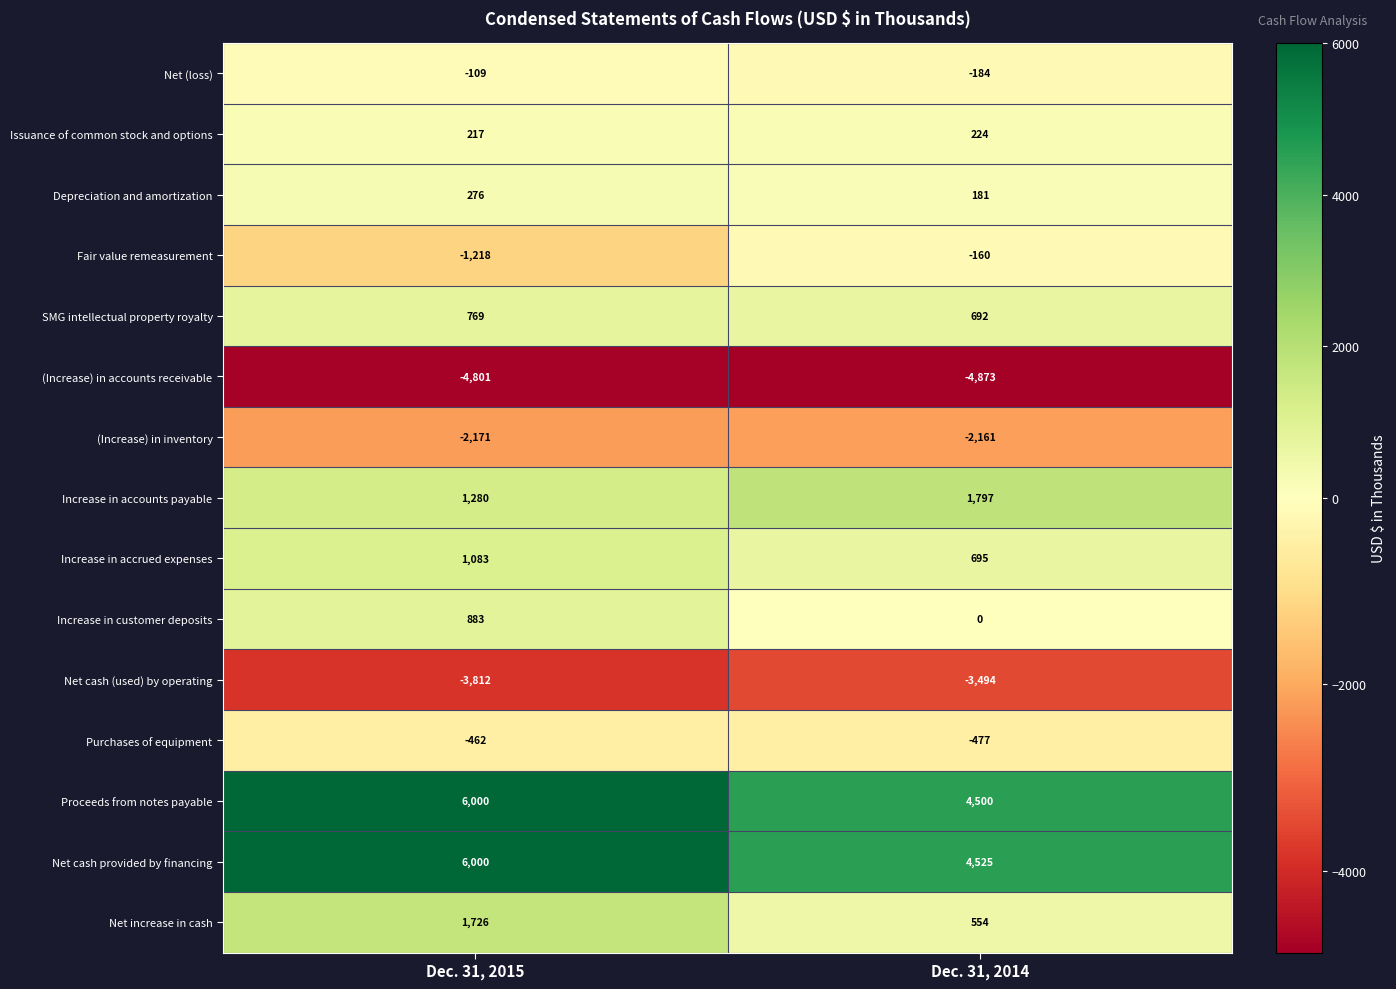

Count the number of data series in this chart.

15